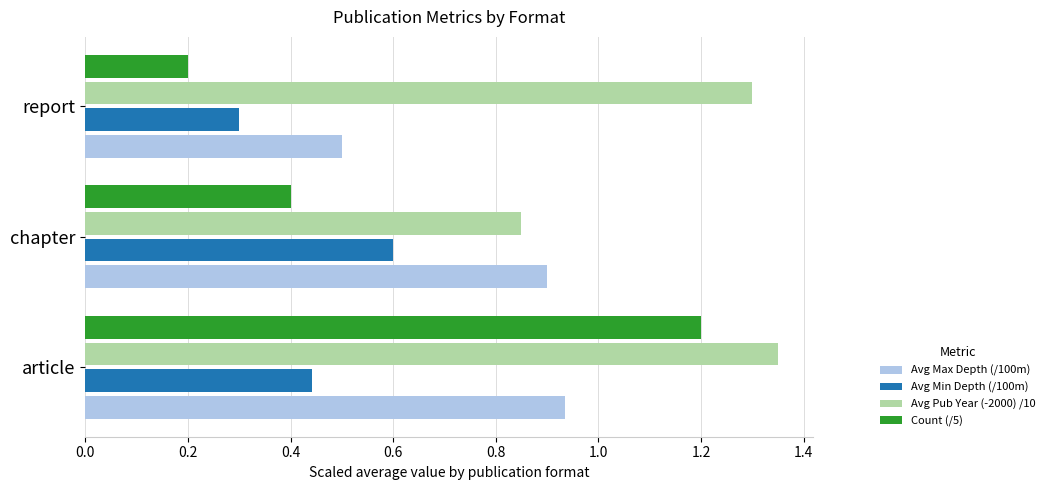

True or false: Avg Min Depth (/100m) has a value of 1.0 at chapter.

False